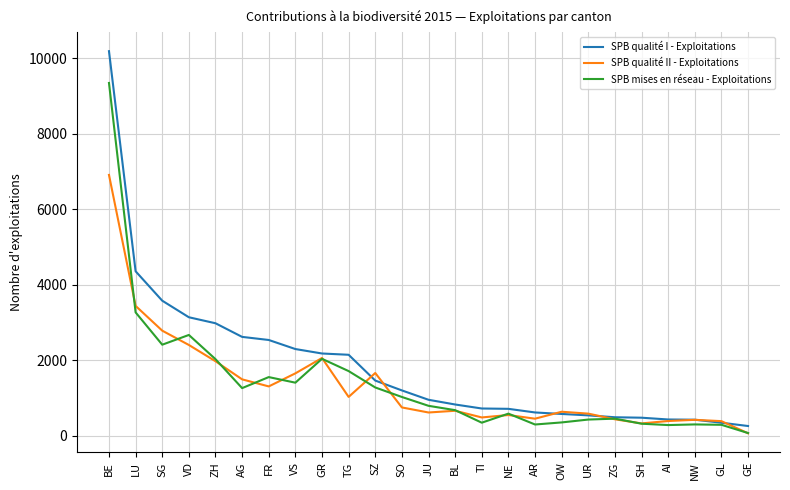

Is the value of SPB qualité I - Exploitations at AG greater than the value of SPB qualité II - Exploitations at UR?

Yes